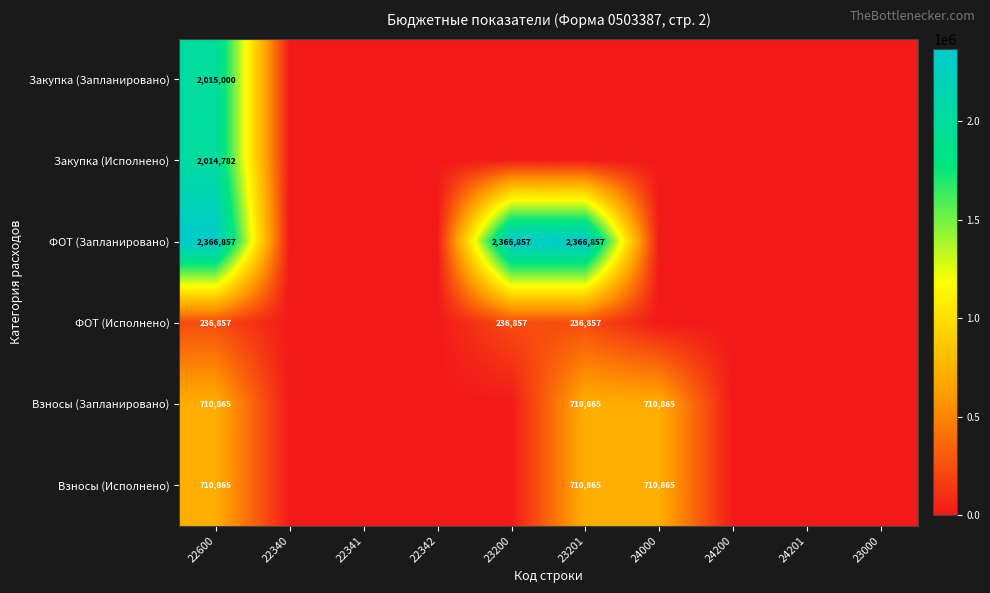

What is the spread (max minus min) of values at 22600?

2130000